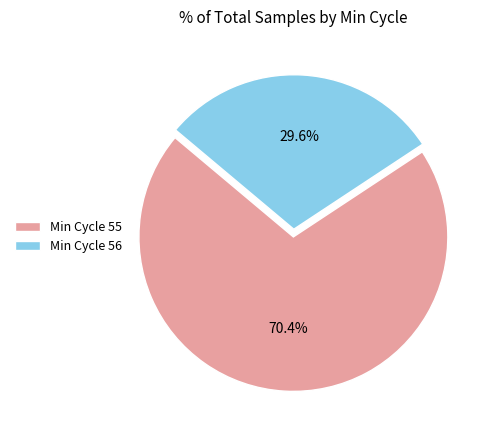

Which slice is the largest?

Min Cycle 55